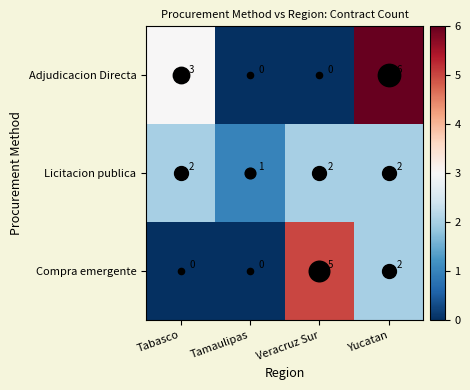

Which series has the largest total across all categories?

Adjudicacion Directa